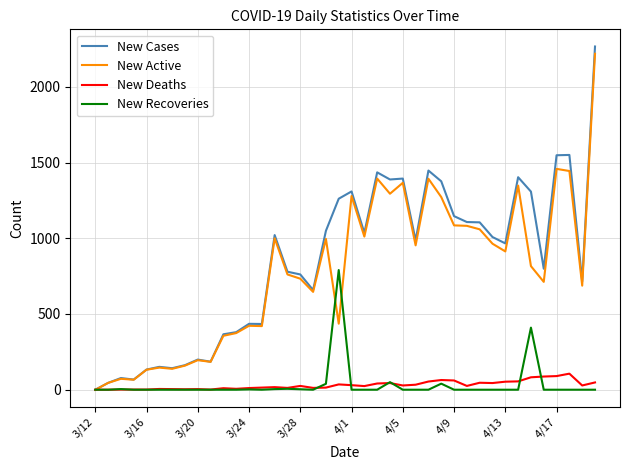

What is the maximum value shown in the chart?

2266